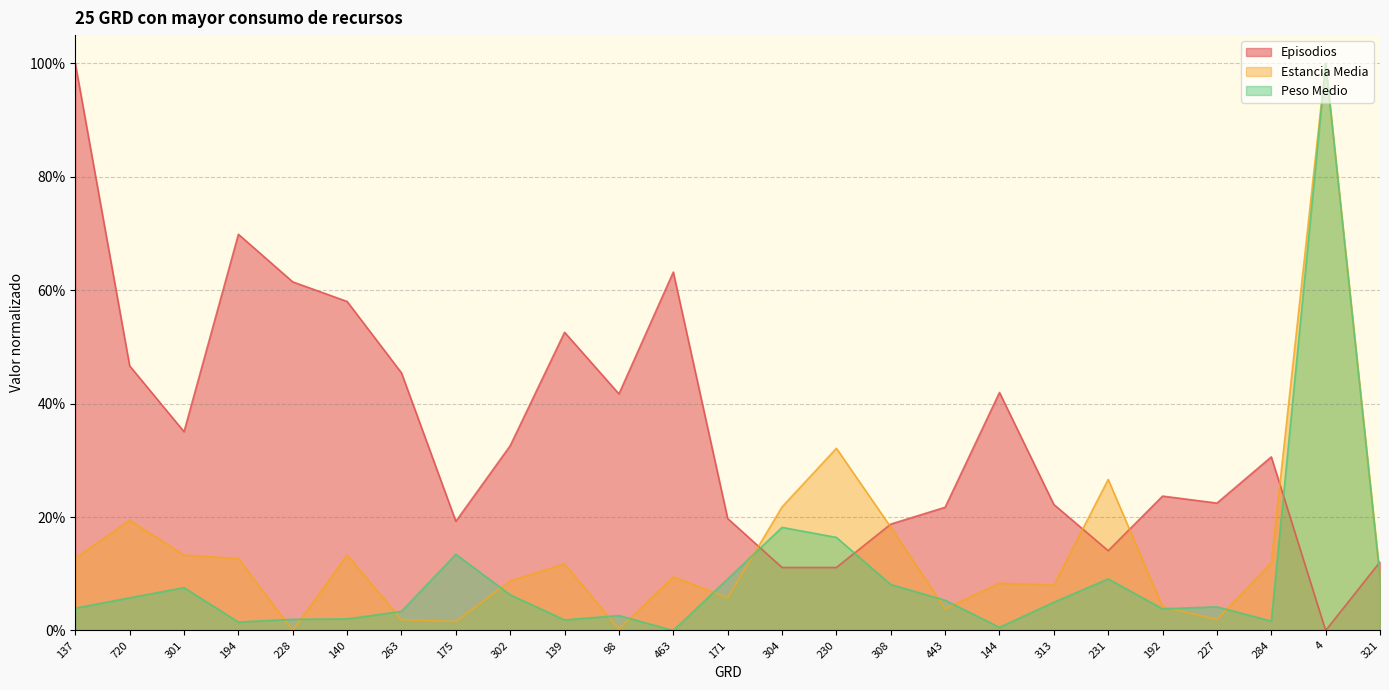

What is the sum of the Estancia Media values at 4 and 321?

1.1